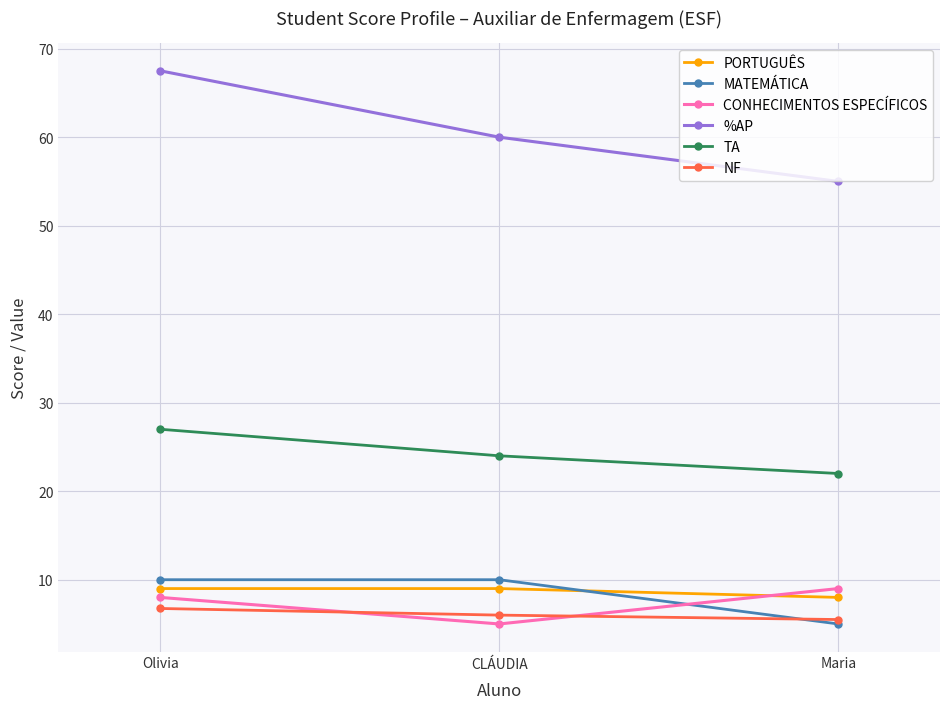

What is the smallest value displayed?

5.0